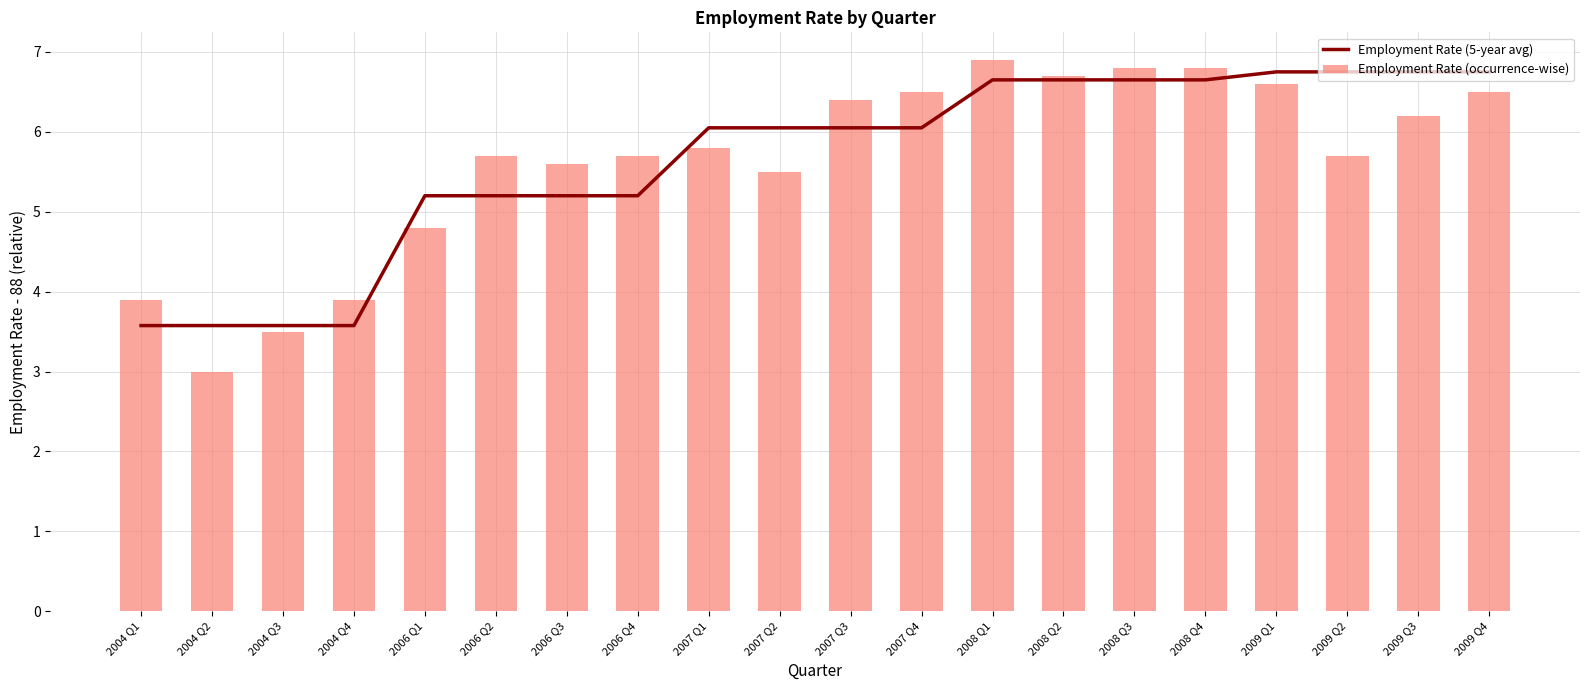

What are all the series names shown in the legend?

Employment Rate (5-year avg), Employment Rate (occurrence-wise)